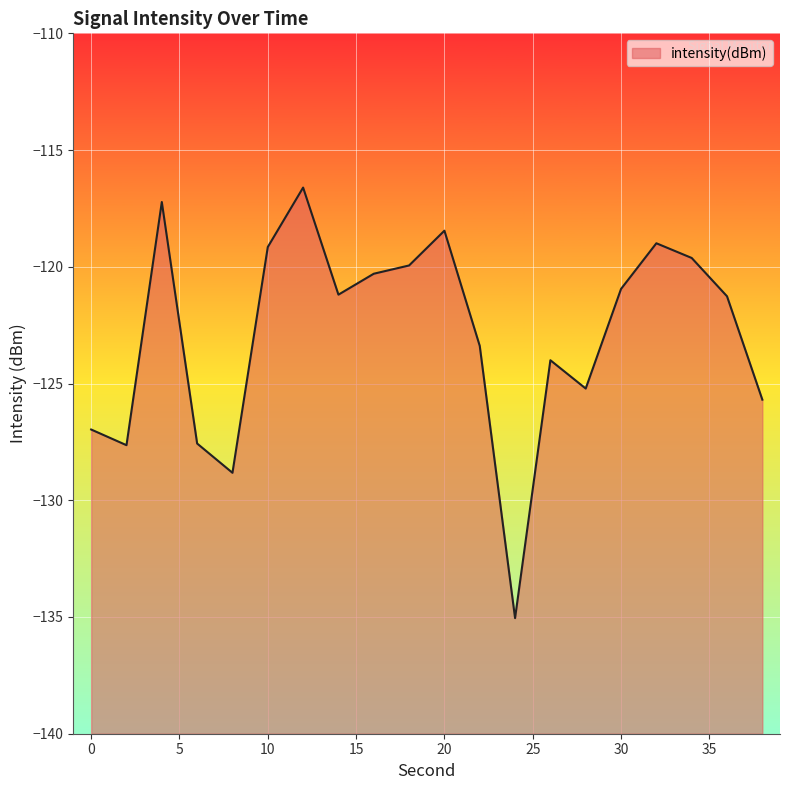

What is the difference between the values at 28 and 0?

1.8